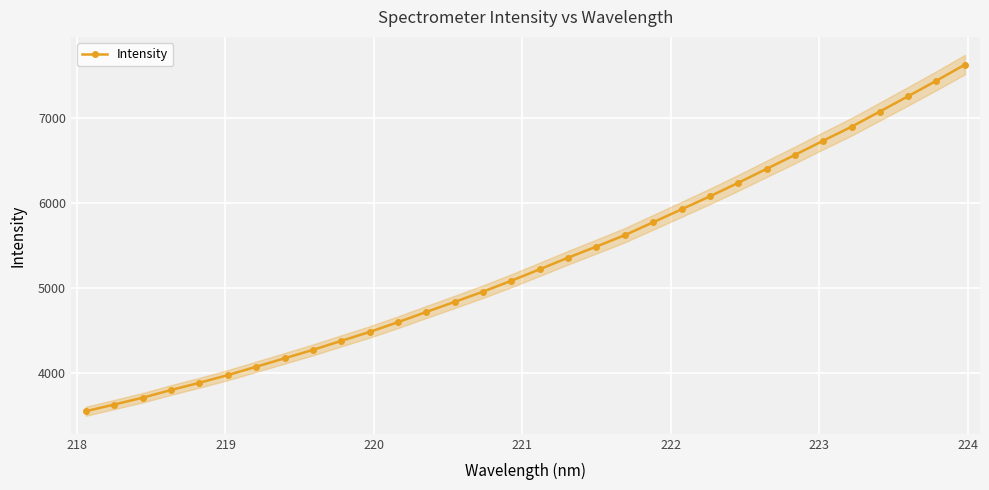

What is the lowest value of the Intensity series?

3553.6